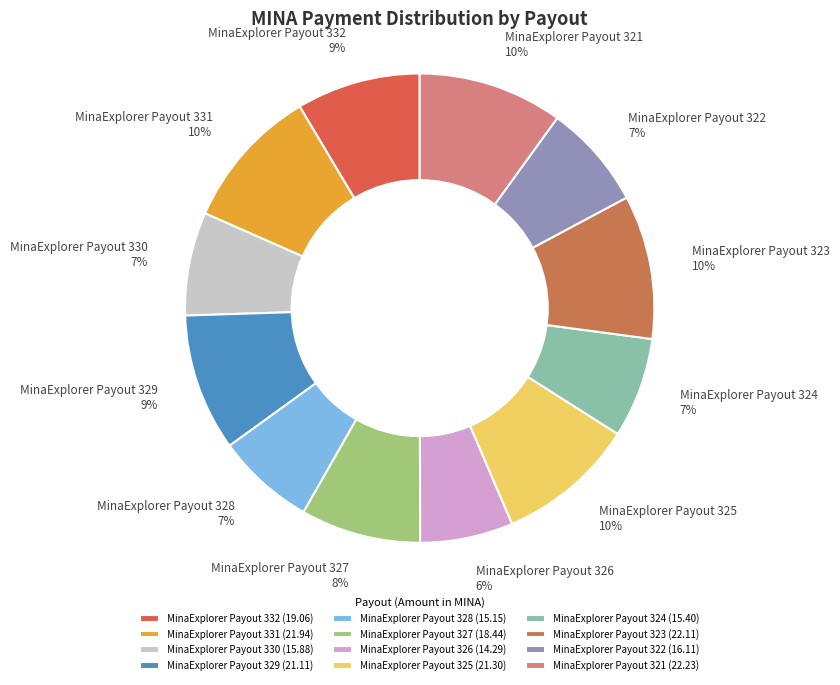

Is there a majority slice in this chart?

No